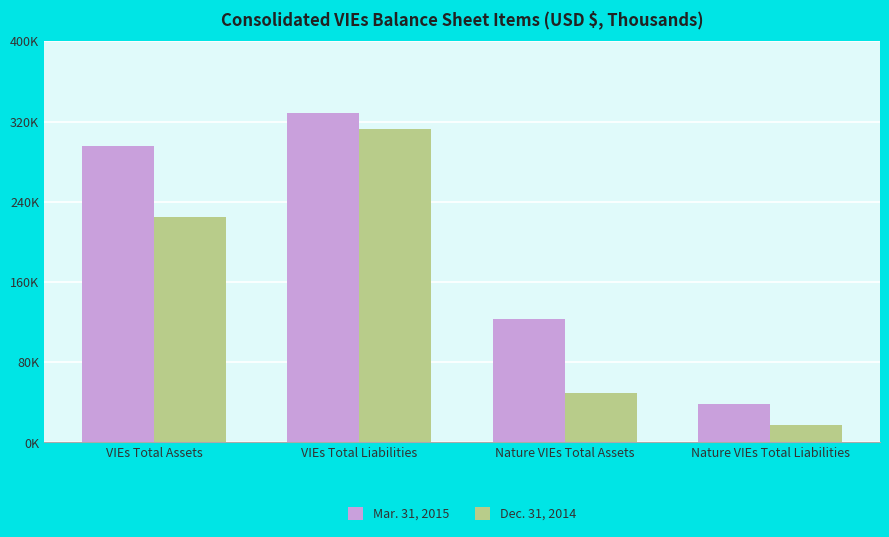

What are all the series names shown in the legend?

Mar. 31, 2015, Dec. 31, 2014